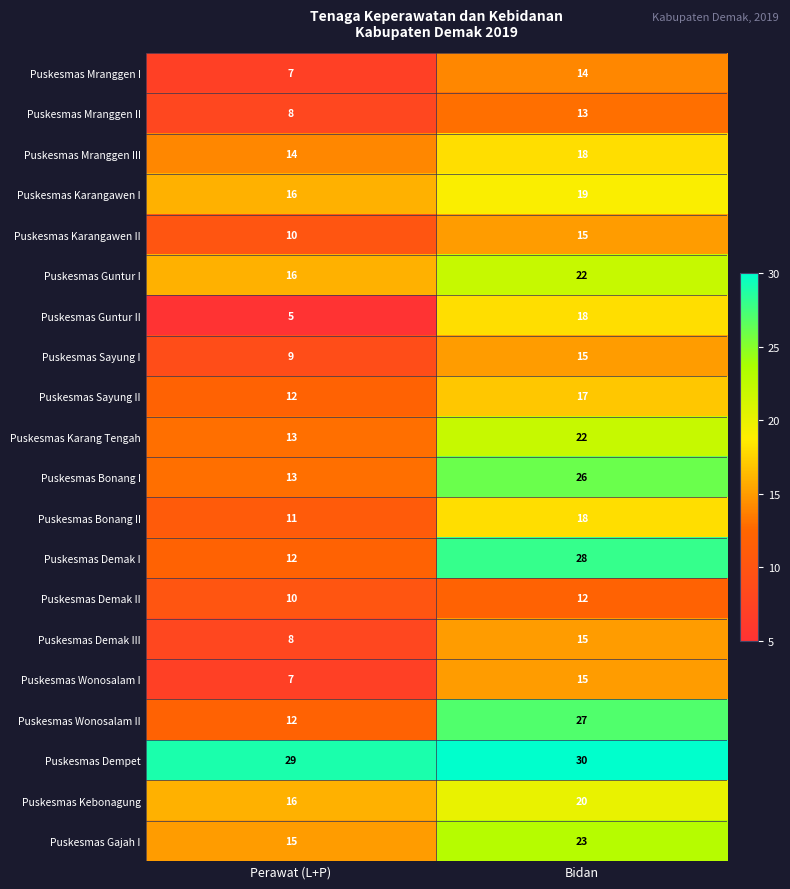

What is the sum of the Puskesmas Mranggen III values at Bidan and Perawat (L+P)?

32